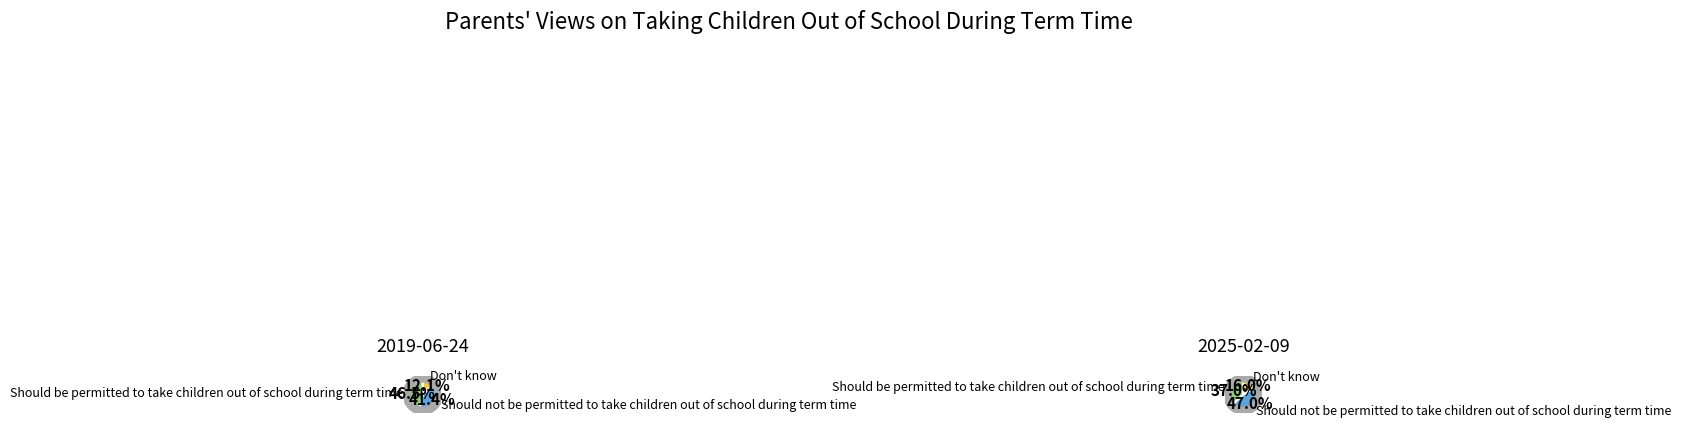

How many segments does this pie chart have?

3